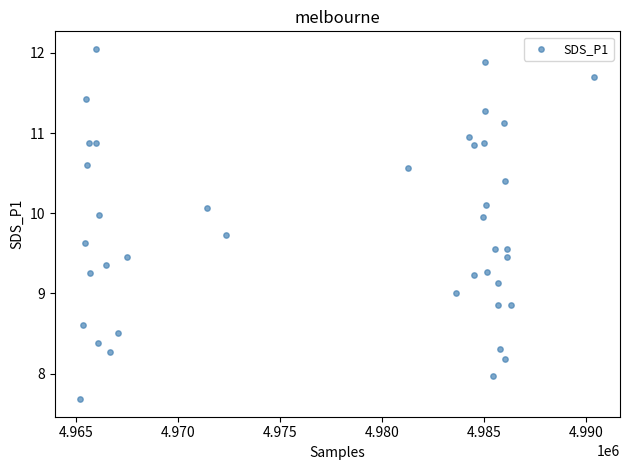

What is the range of X values (max minus min)?

25165.0